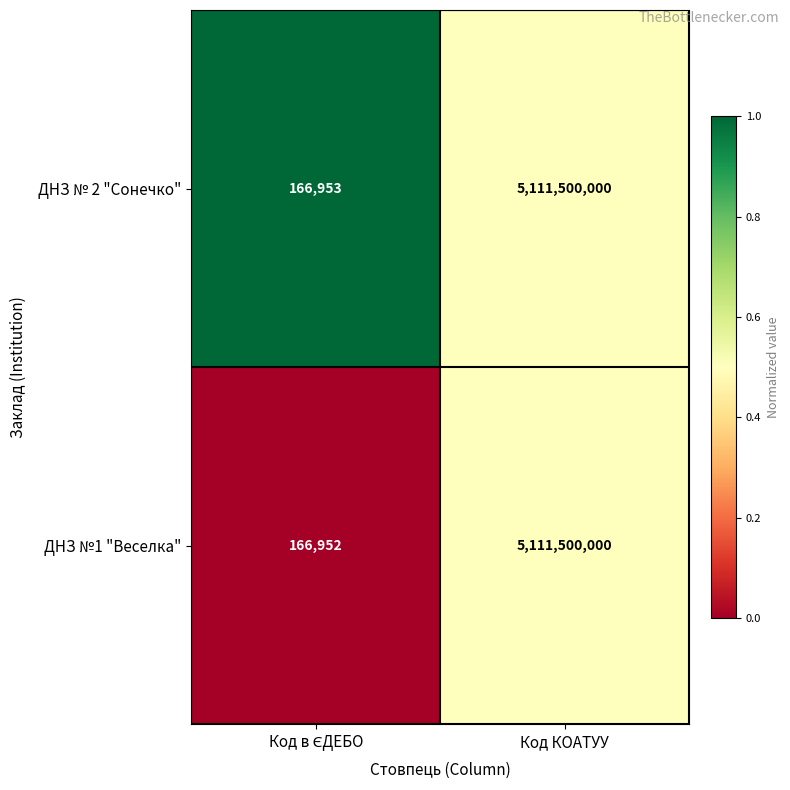

What is the average value of the ДНЗ №1 "Веселка" series?

2555833476